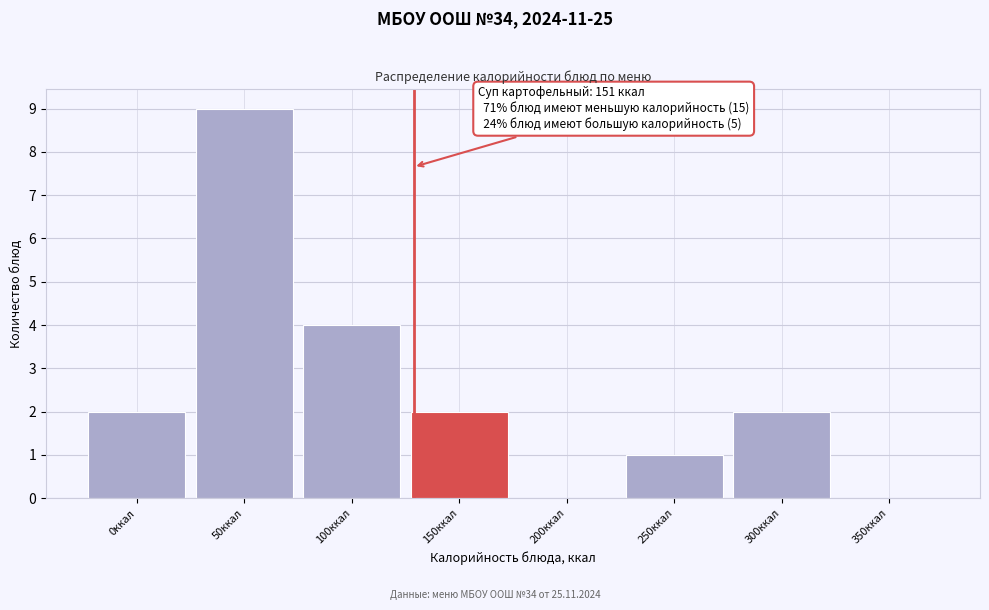

Reading right to left, extract all data points from this chart.

350ккал=0	300ккал=2	250ккал=1	200ккал=0	150ккал=2	100ккал=4	50ккал=9	0ккал=2